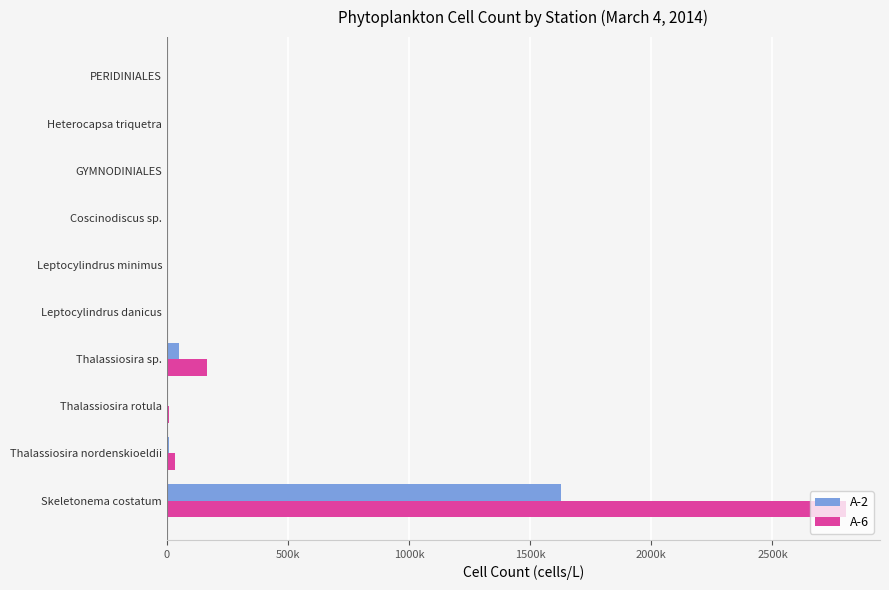

What is the value of the A-6 bar at the 9th from the left?

5200